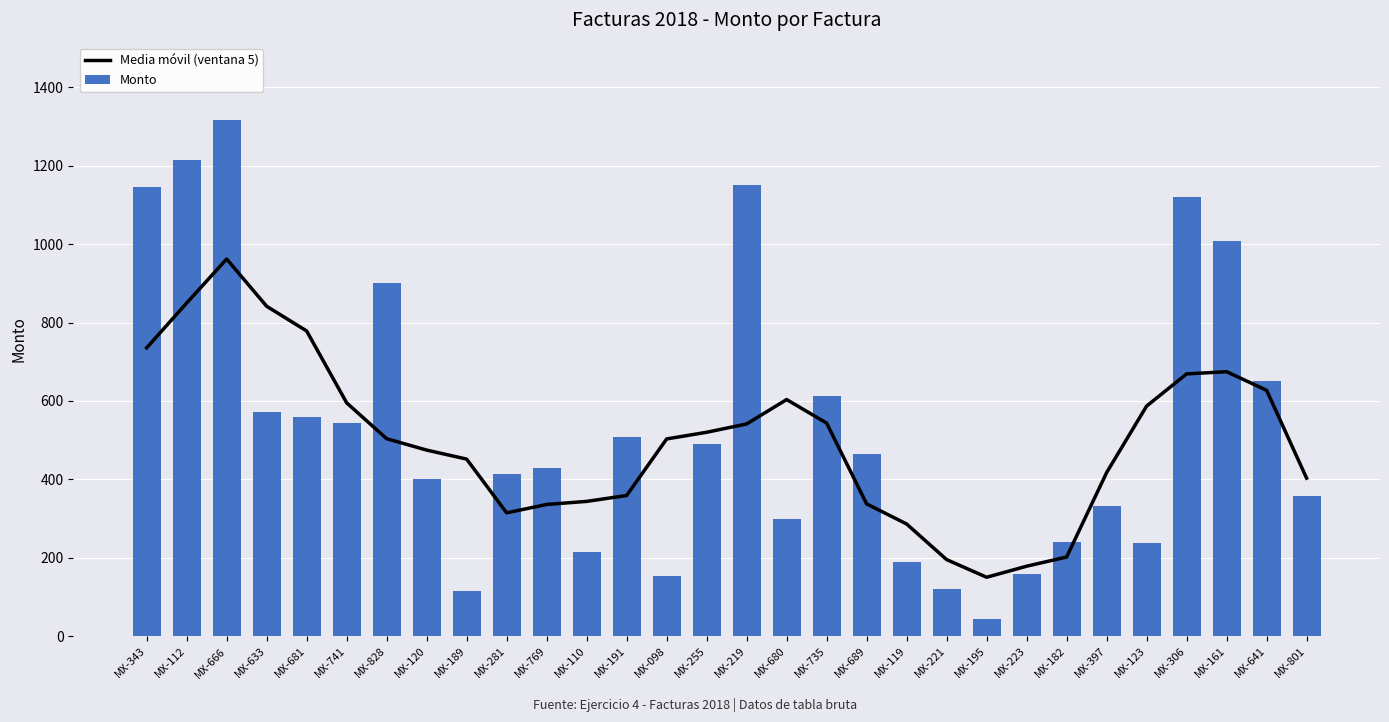

What is the average value of the Media móvil (ventana 5) series?

499.6